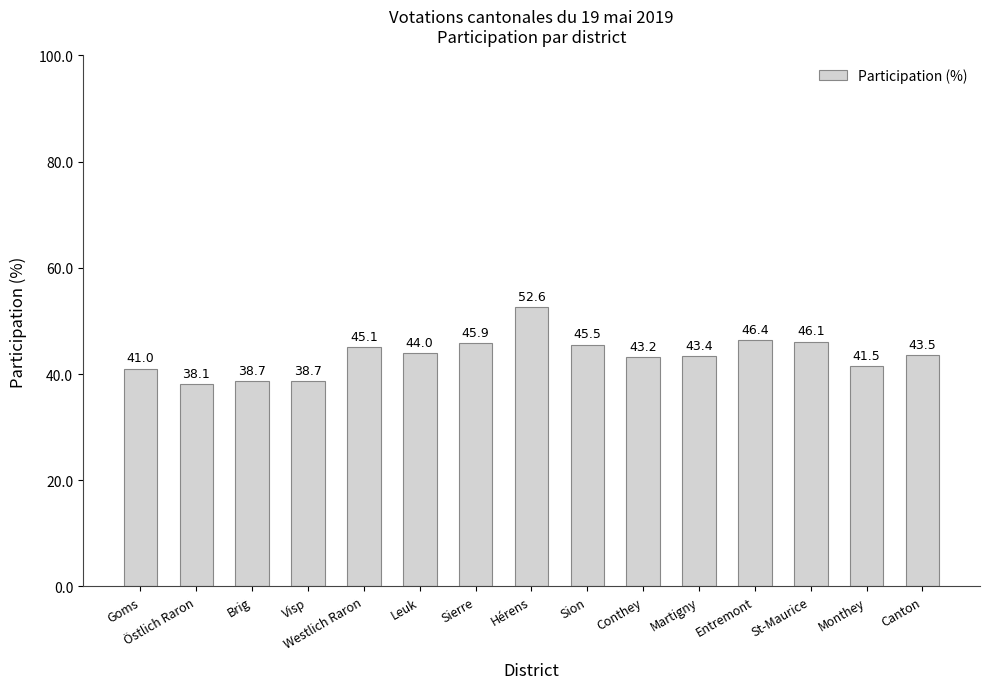

Are the bars grouped side by side (vs. stacked)?

No